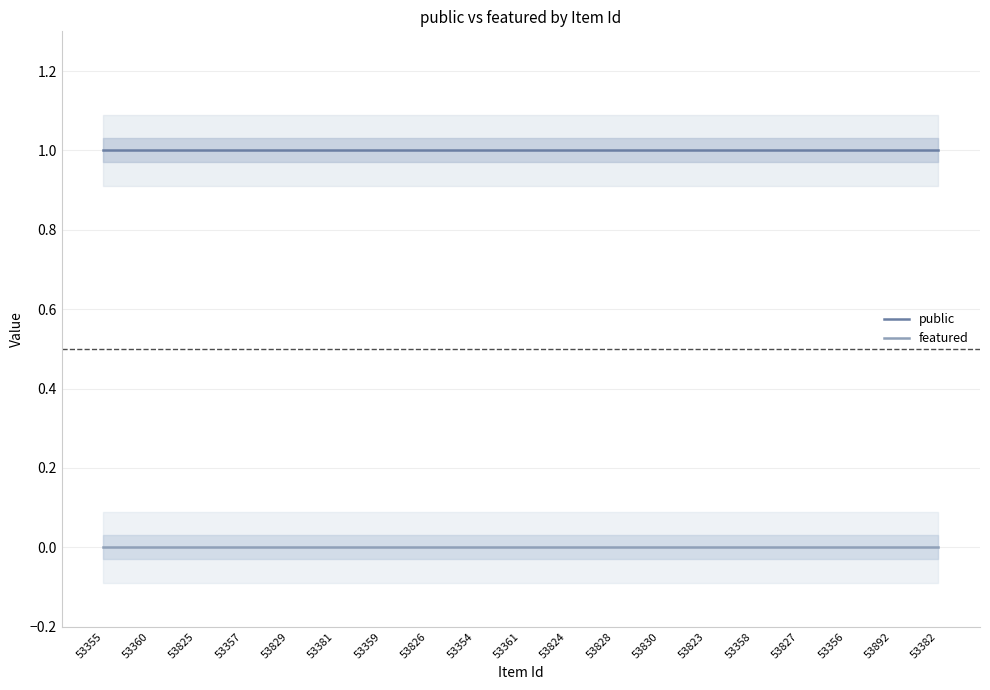

How many lines are shown in the chart?

2